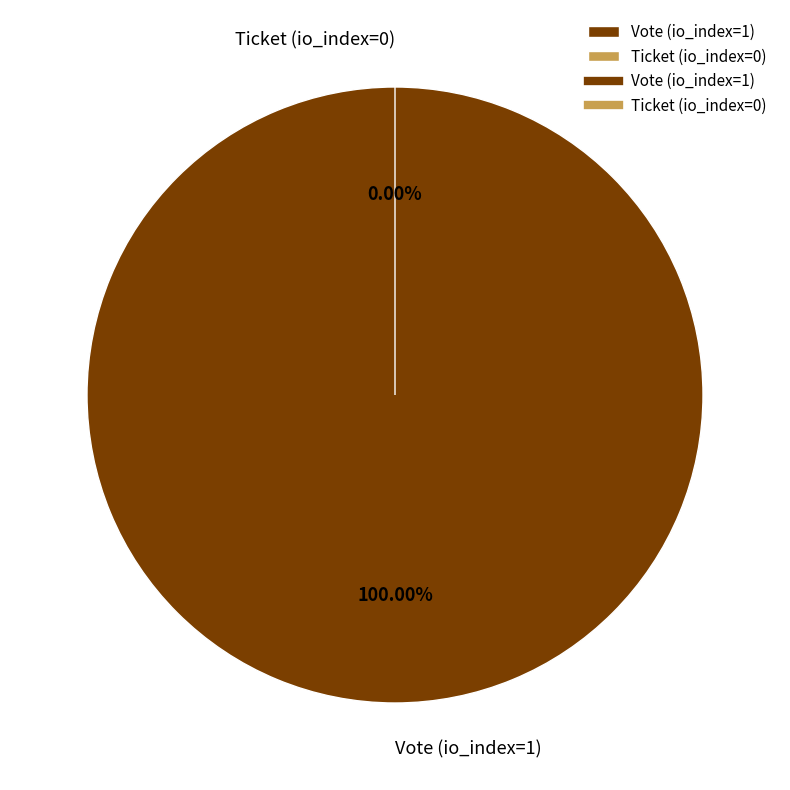

True or false: Vote (io_index=1) accounts for 100% of the total.

True